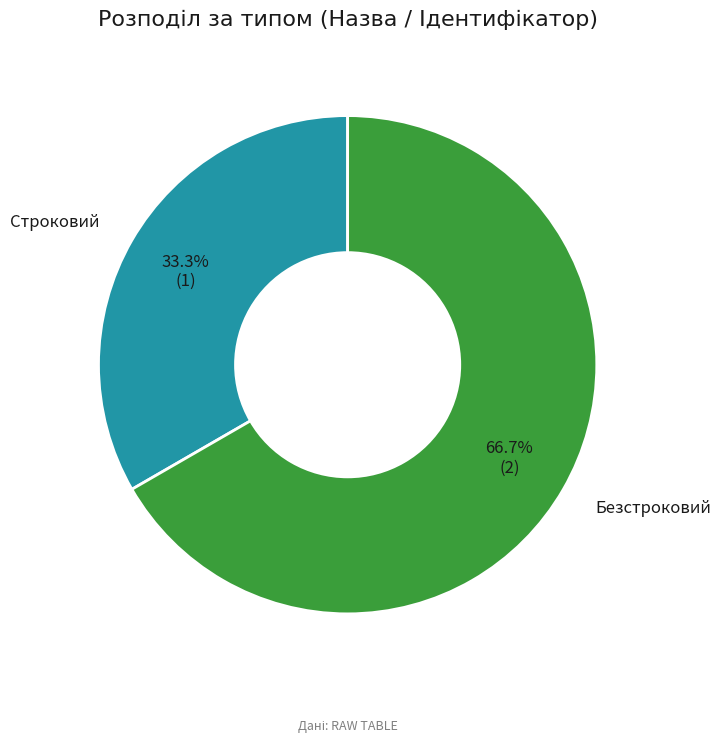

Is there any slice that represents more than half of the pie?

Yes